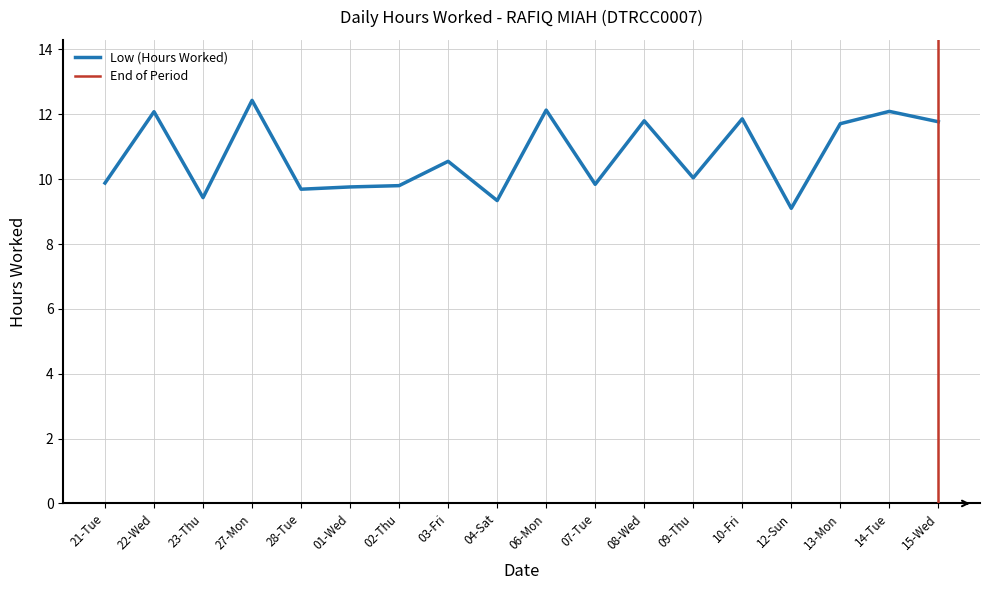

What is the difference between the second highest and minimum values?

3.0